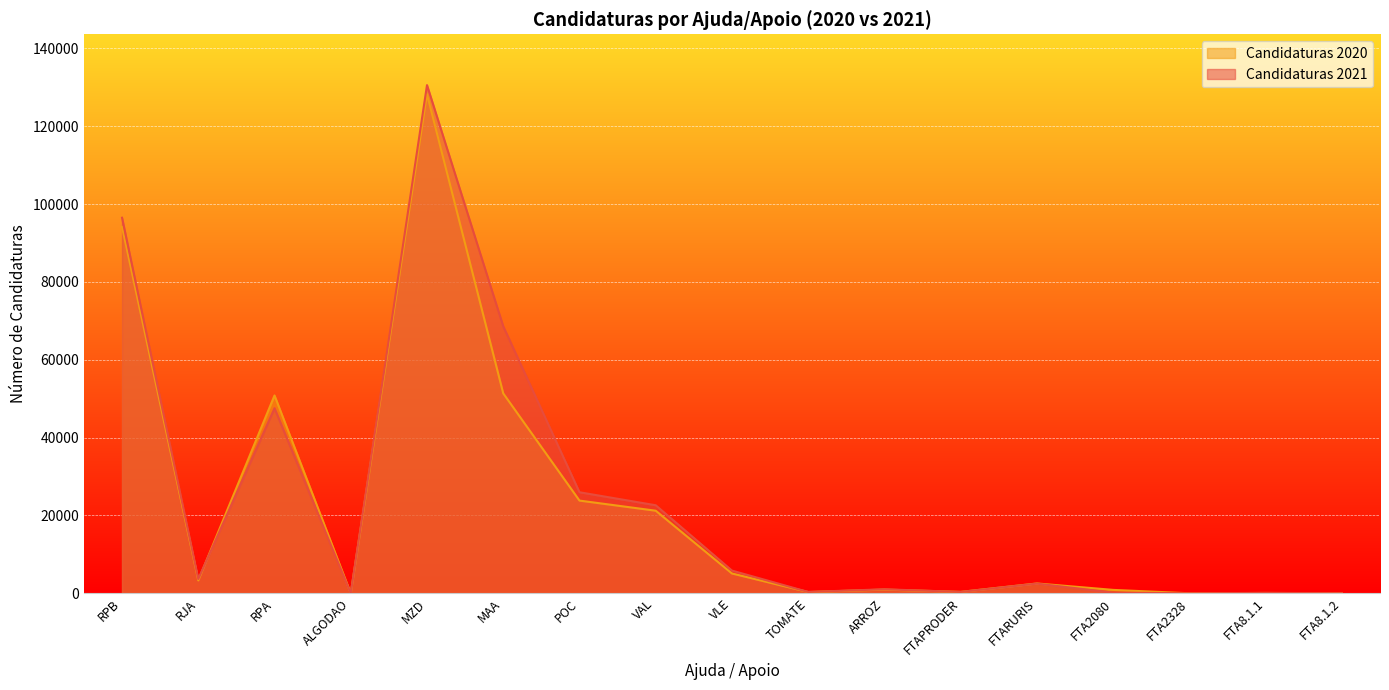

Reading right to left, what are all the values shown in this chart?

Candidaturas 2021: 18	97	1	157	2486	346	1026	341	5828	22614	25953	68582	130547	0	47535	3652	96475
Candidaturas 2020: 11	81	2	869	2523	360	951	324	5087	21210	23811	51348	128202	0	50820	3312	94136